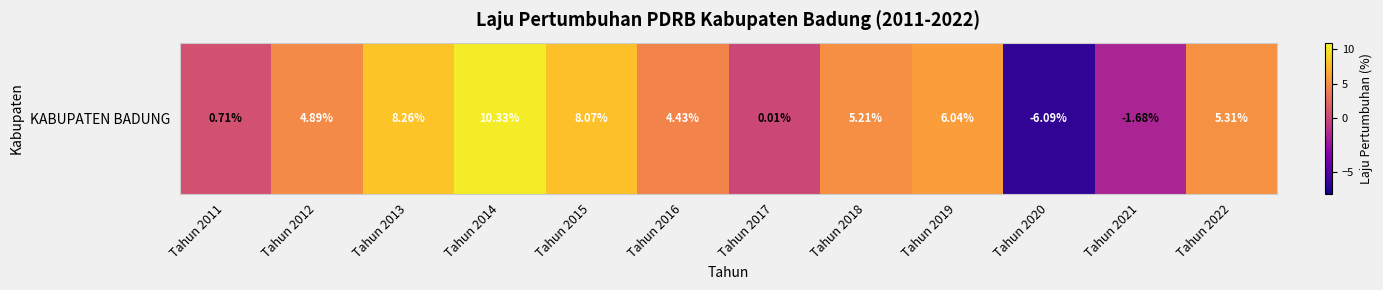

How many data points are less than 5?

6